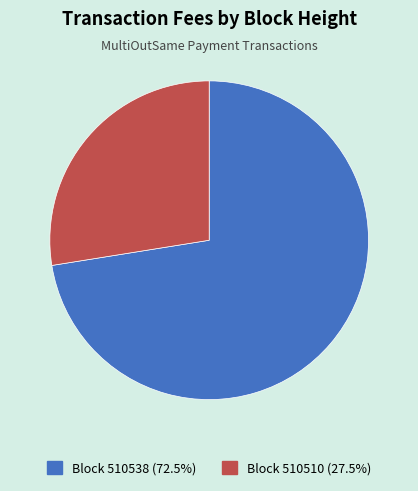

Is there any slice that represents more than half of the pie?

Yes